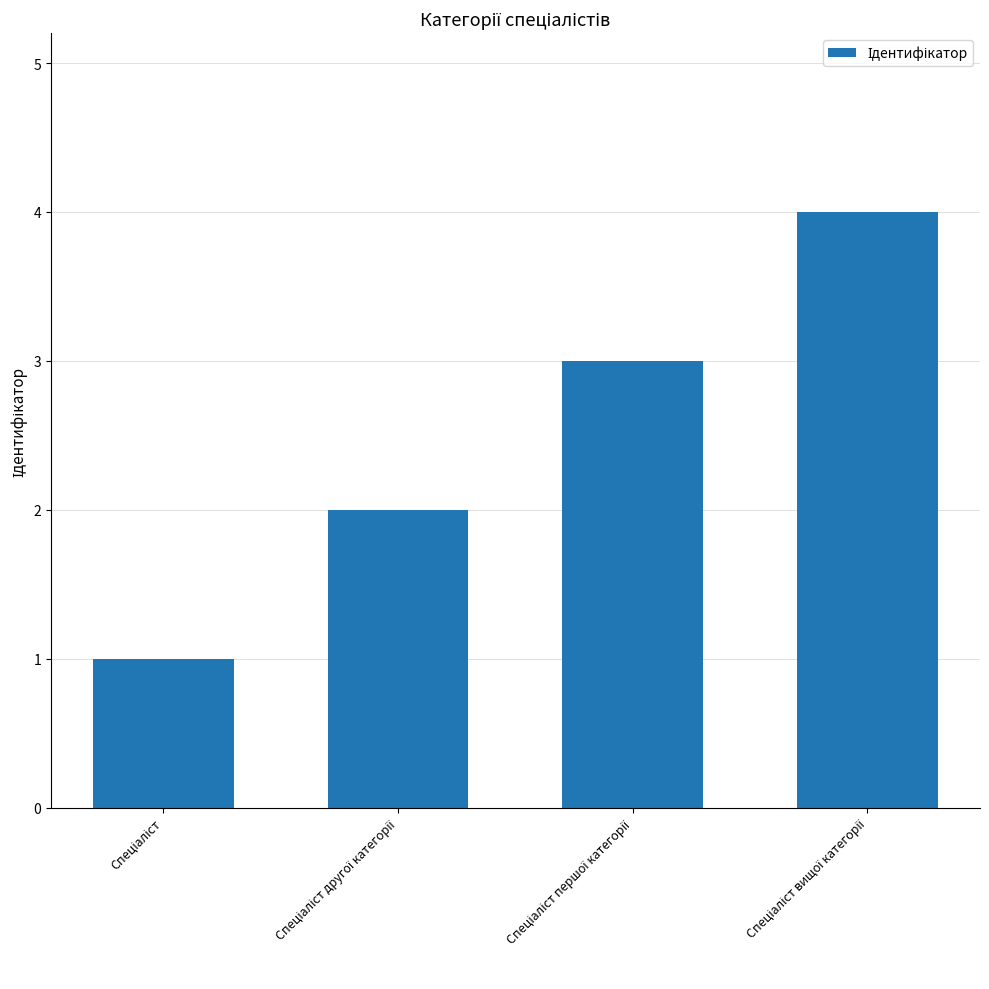

What is the value of the 4th bar from the left?

4